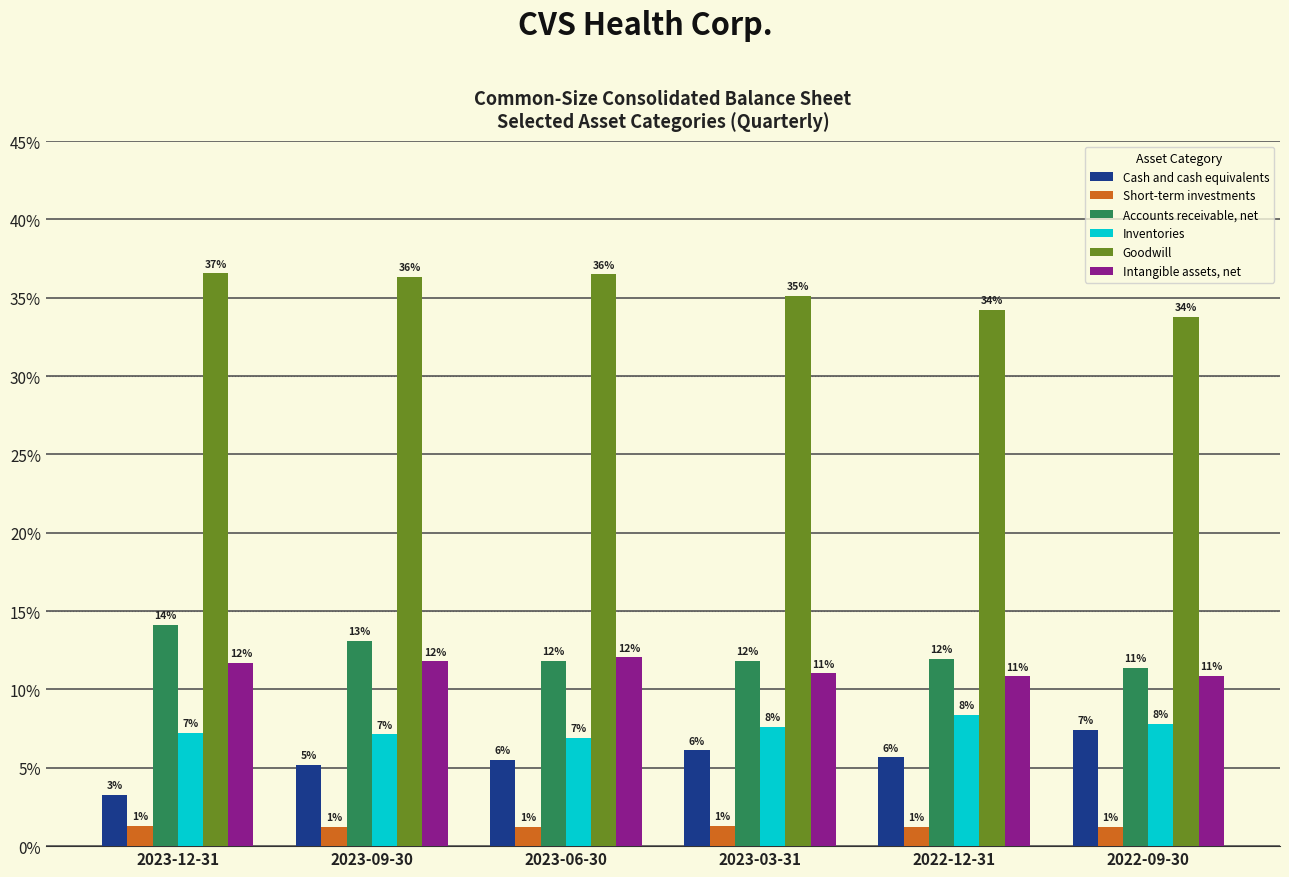

List the series in order of their peak value, lowest first.

Short-term investments, Cash and cash equivalents, Inventories, Intangible assets, net, Accounts receivable, net, Goodwill